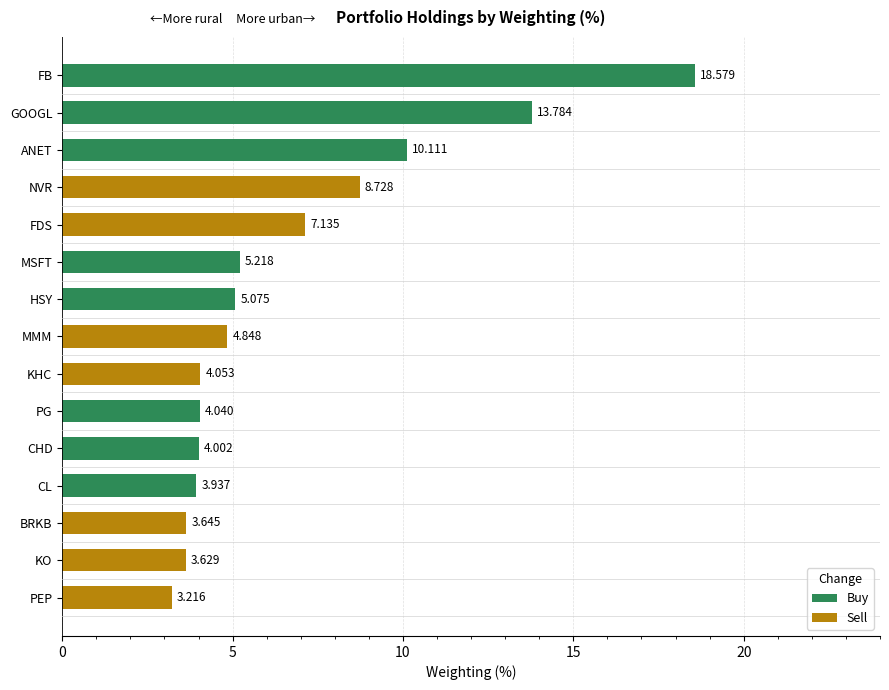

Where is the data nearest to the value 10?

2